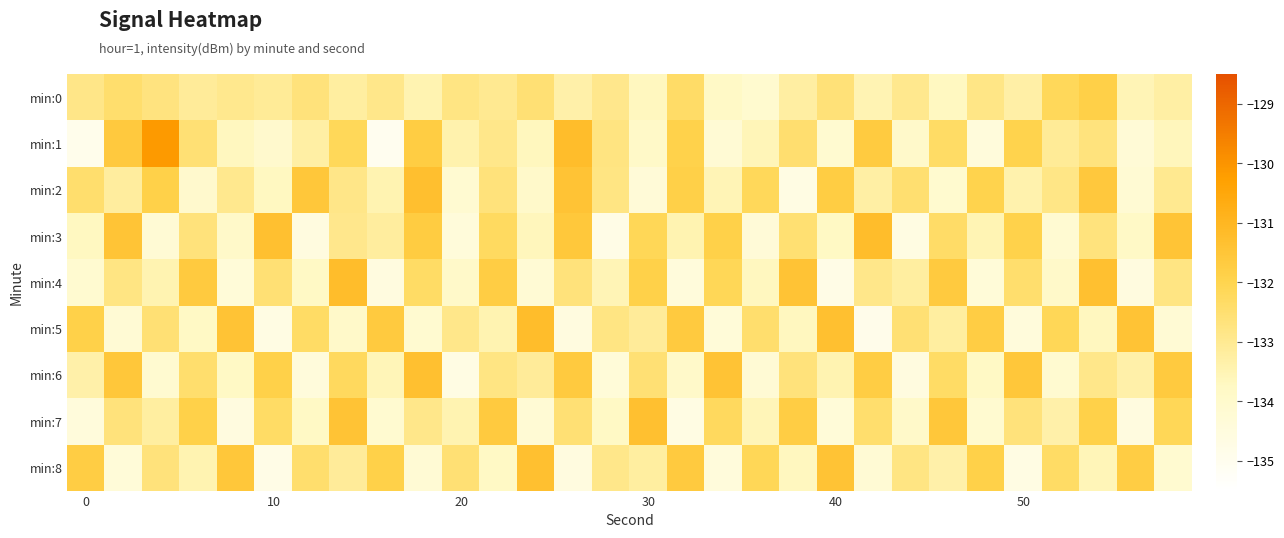

Rank the series by their maximum value, from lowest to highest.

min:0, min:6, min:7, min:8, min:2, min:3, min:4, min:5, min:1